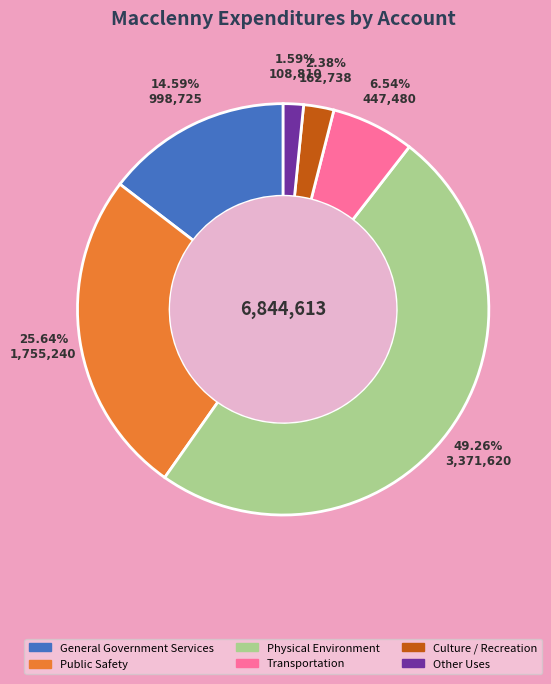

Which category has the smallest portion of the pie?

Other Uses